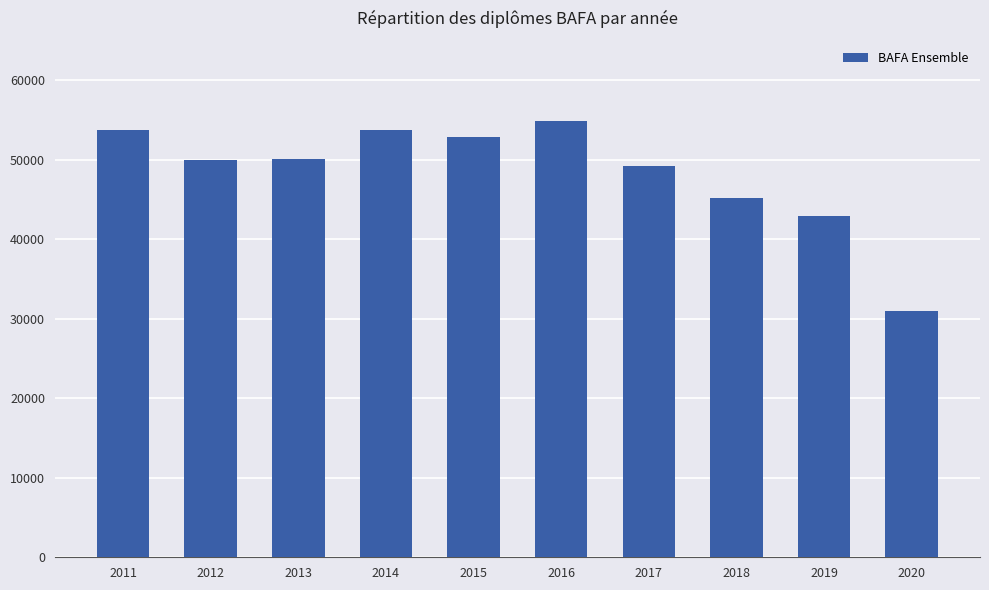

At which label does the data first exceed 50061?

2011